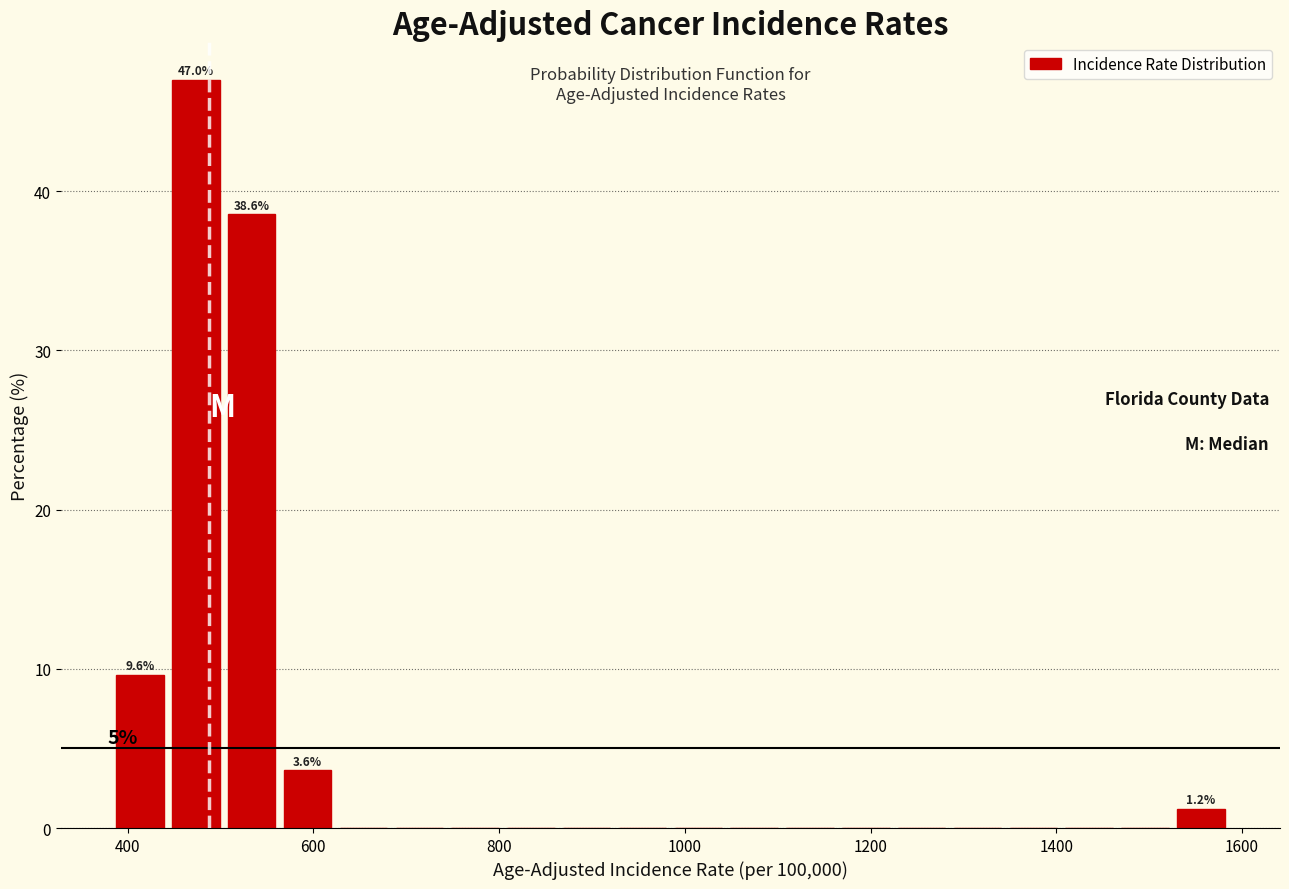

Read against the x-axis, roughly where is the centre of the tallest bar?

480